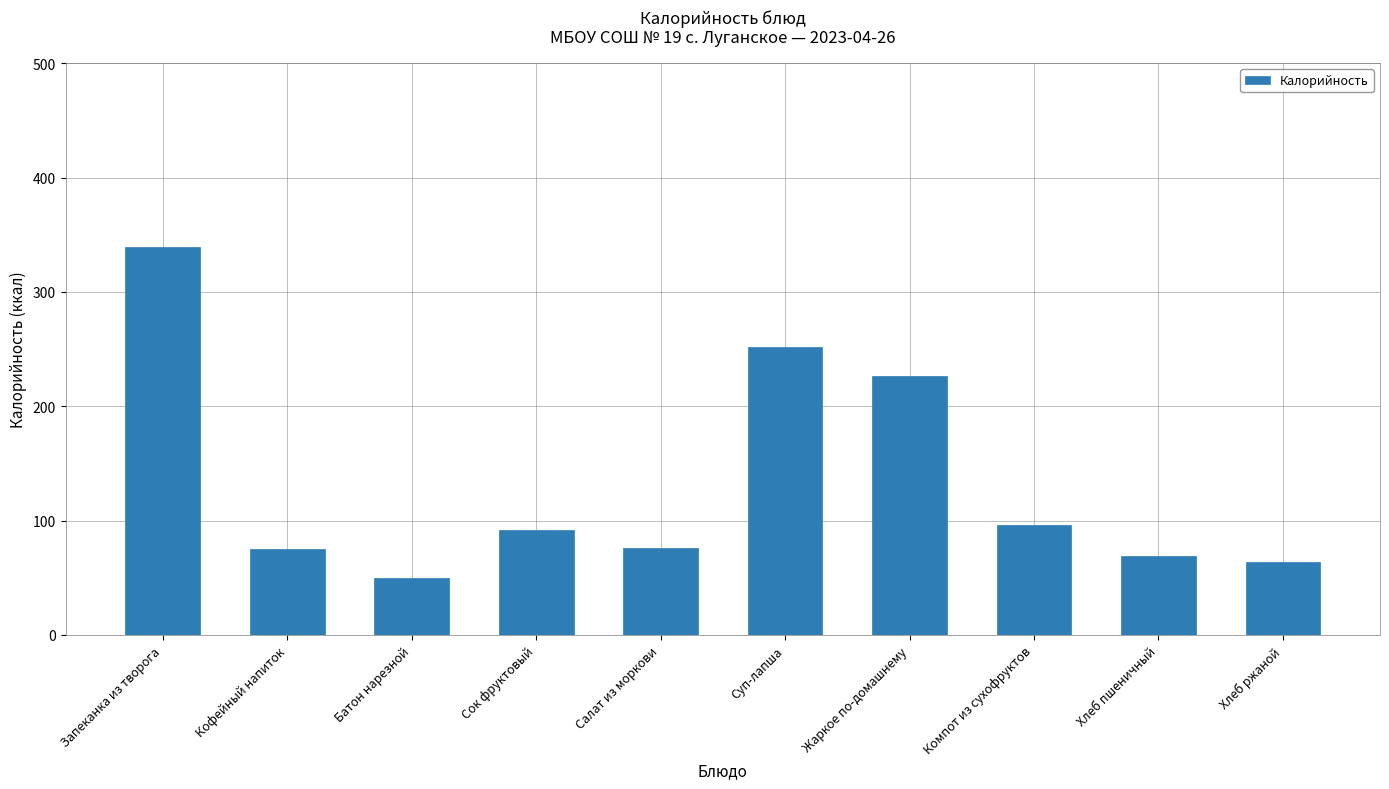

What is the label of the 5th bar from the left?

Салат из моркови